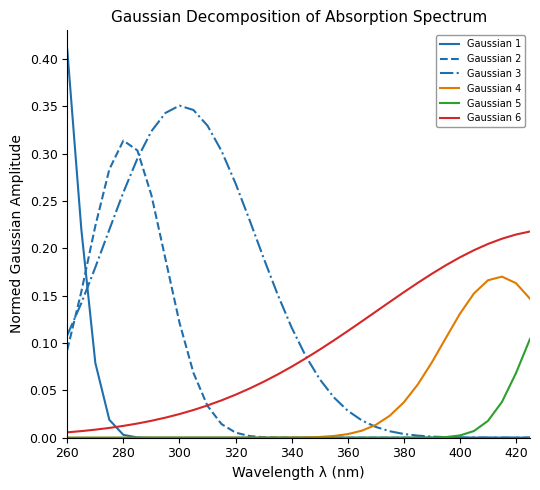

How many lines are shown in the chart?

6